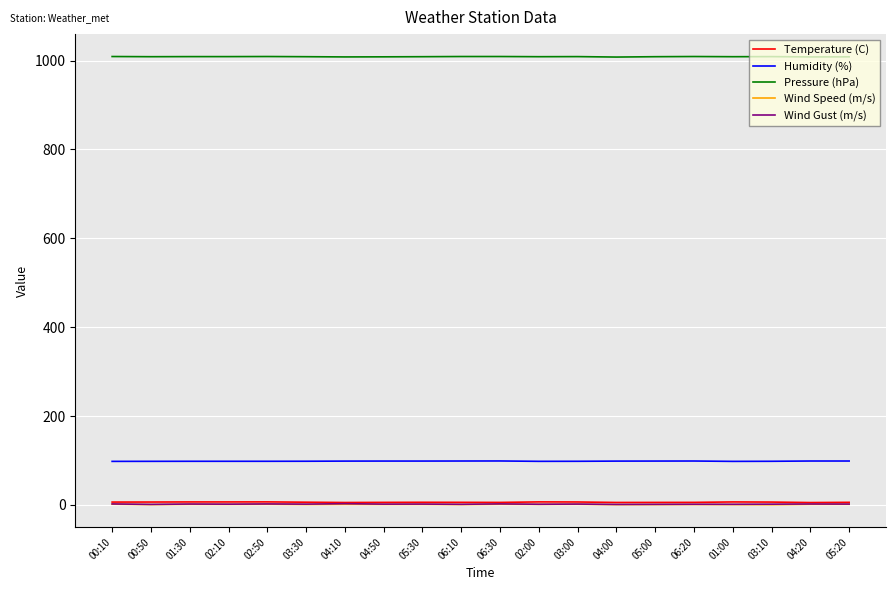

Which series has the largest total across all categories?

Pressure (hPa)